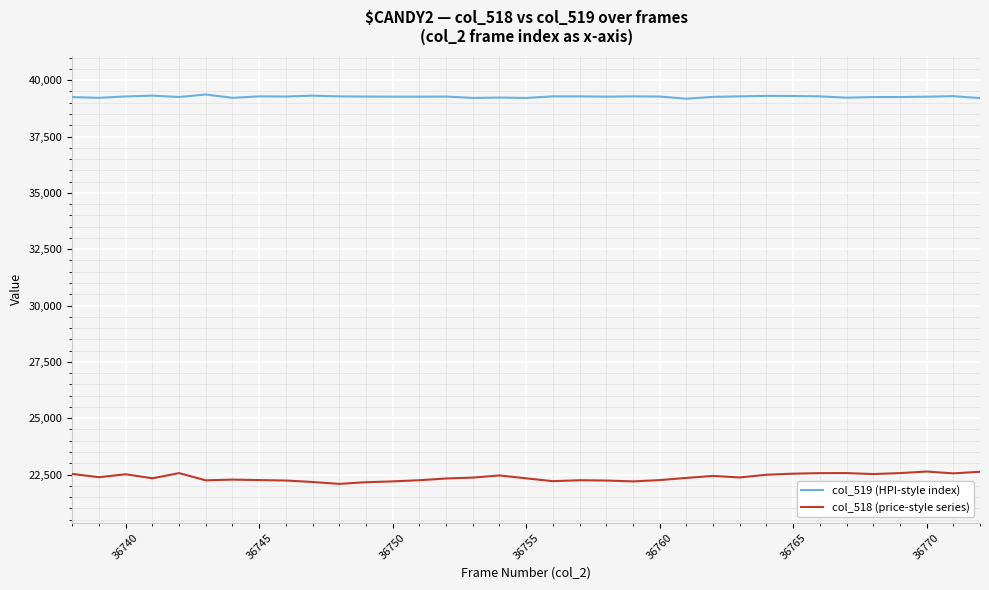

True or false: col_519 (HPI-style index) and col_518 (price-style series) intersect in this chart.

False